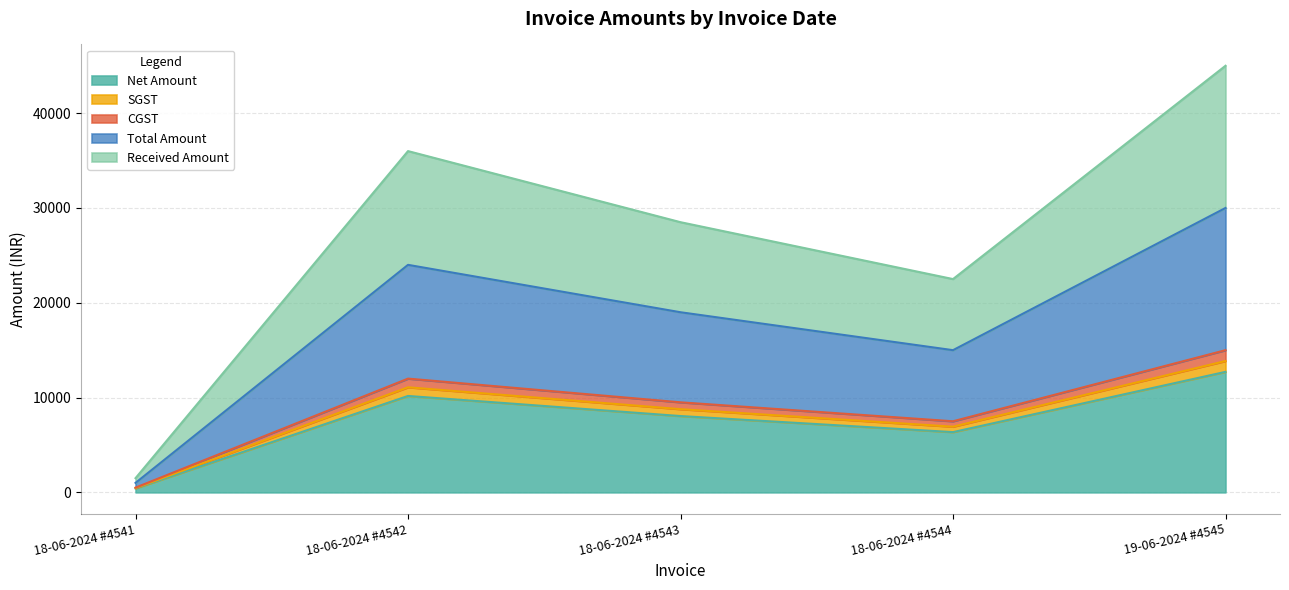

The SGST series shows 21291.4 at 19-06-2024 #4545. True or false?

False